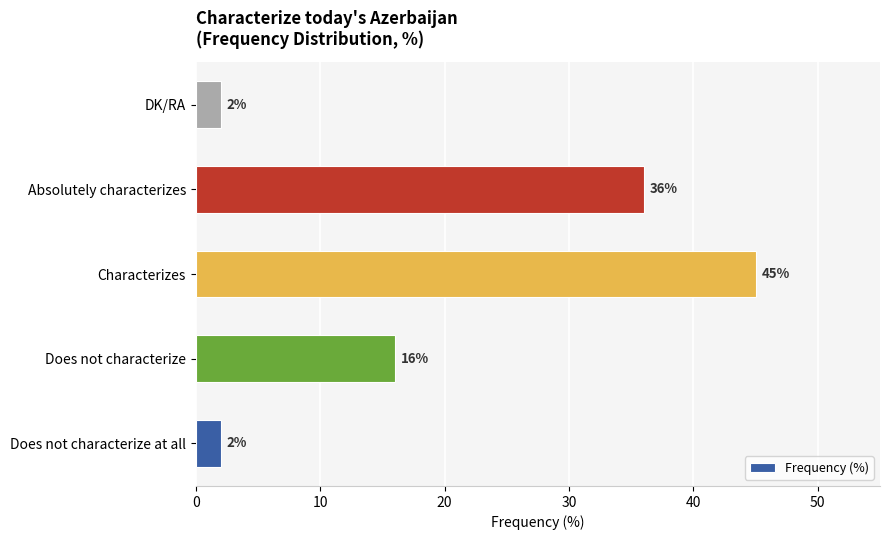

What is the change in value from Absolutely characterizes to DK/RA?

-34